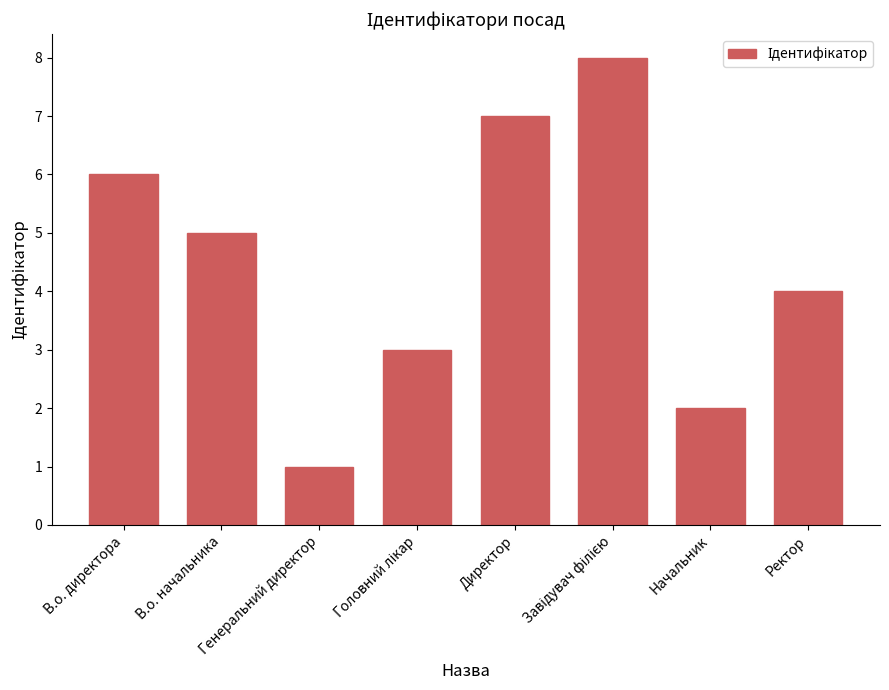

How many bars are there in total?

8